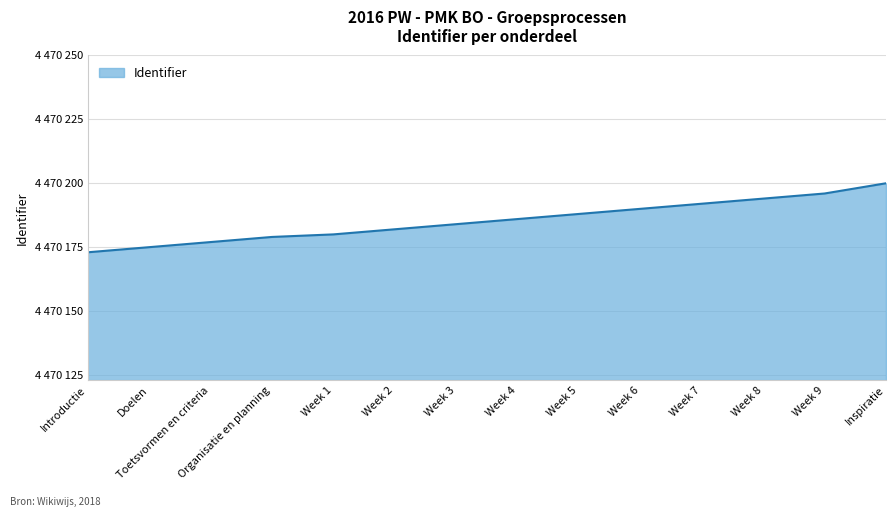

What is the maximum value shown in the chart?

4470200